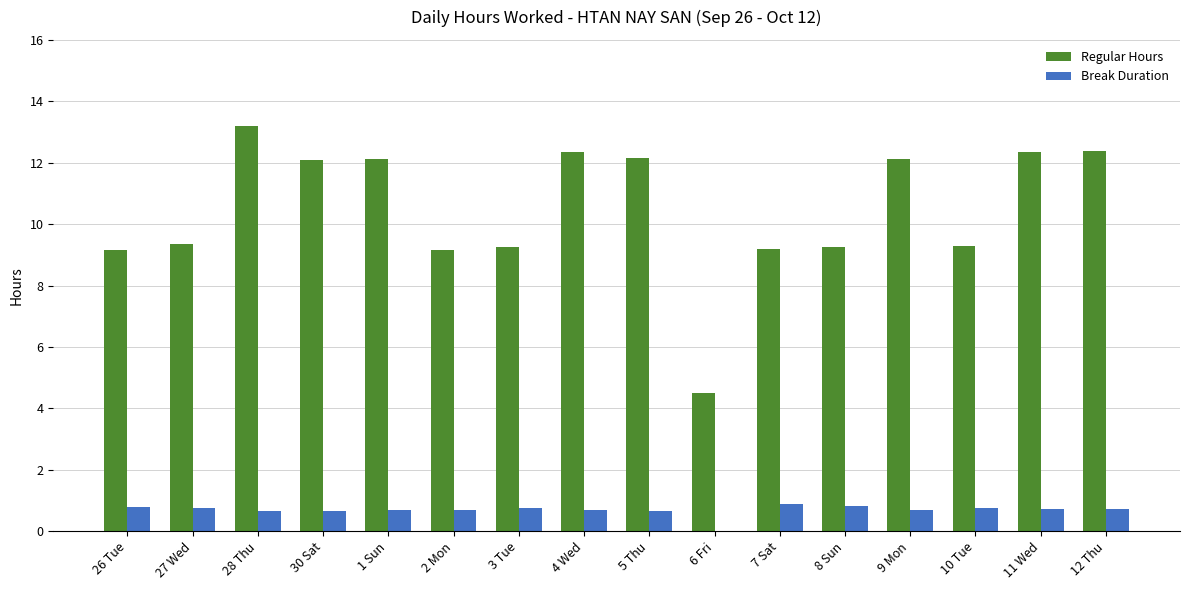

How many categories are shown in the chart?

16